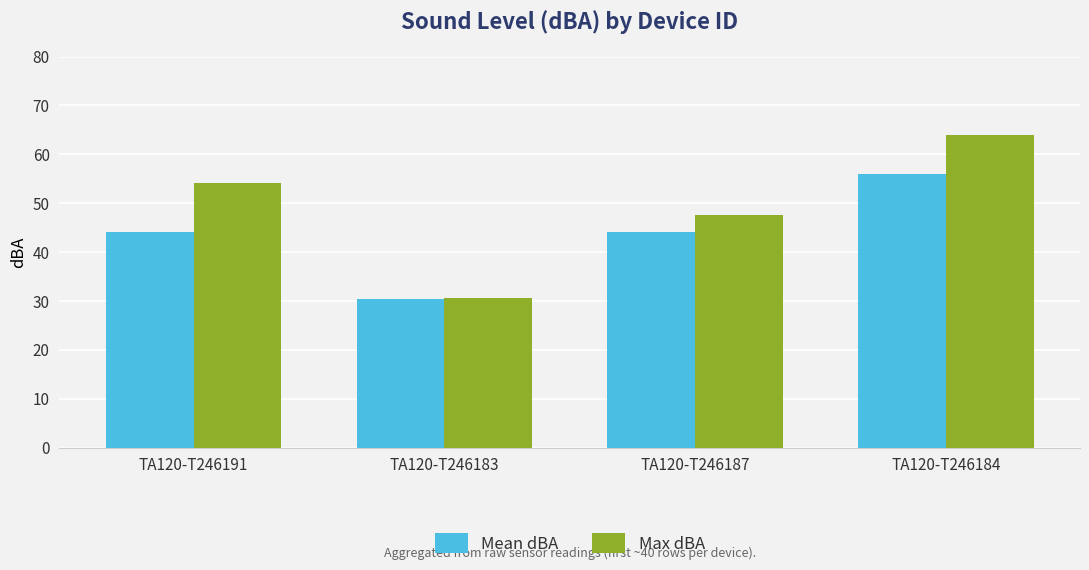

The value of Max dBA at TA120-T246184 is 28.2. True or false?

False